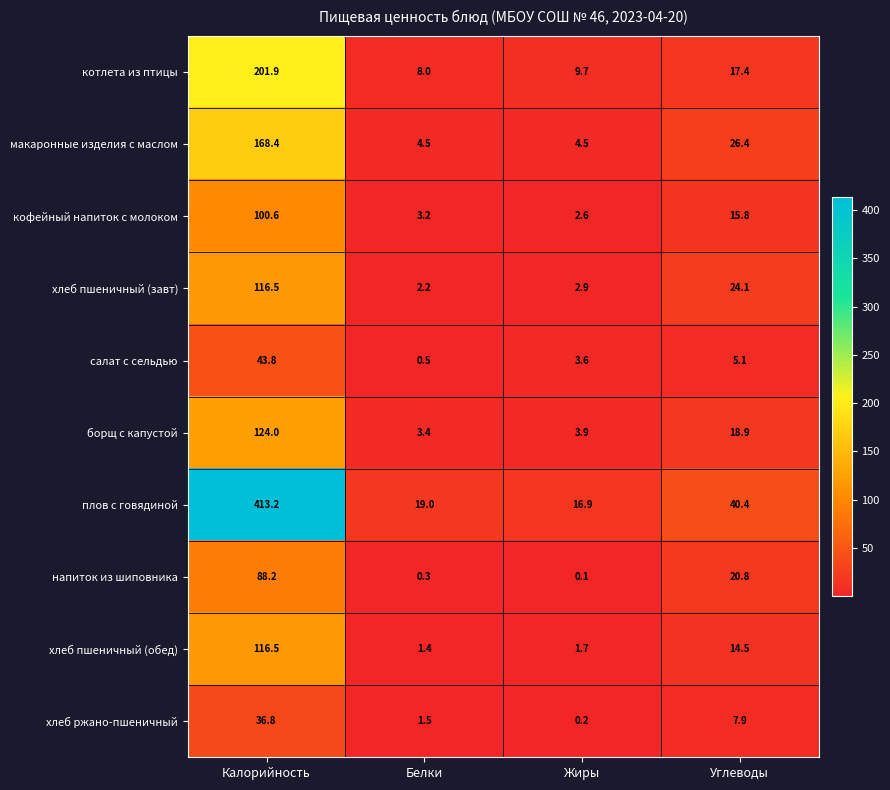

The хлеб пшеничный (завт) series shows 8.0 at Углеводы. True or false?

False